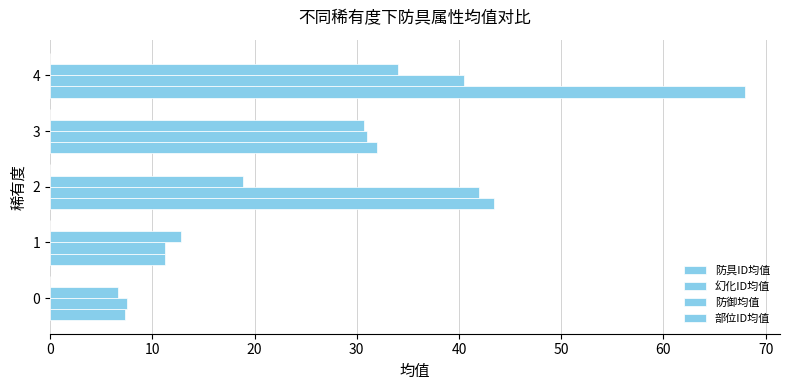

How many data points in 防御均值 are above 18?

3